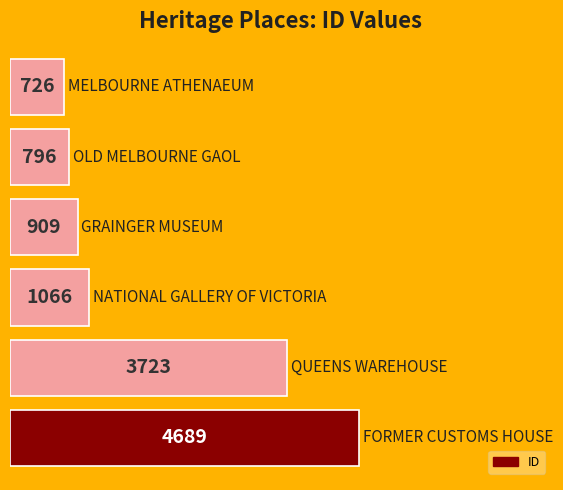

What is the sum of all values?

11909